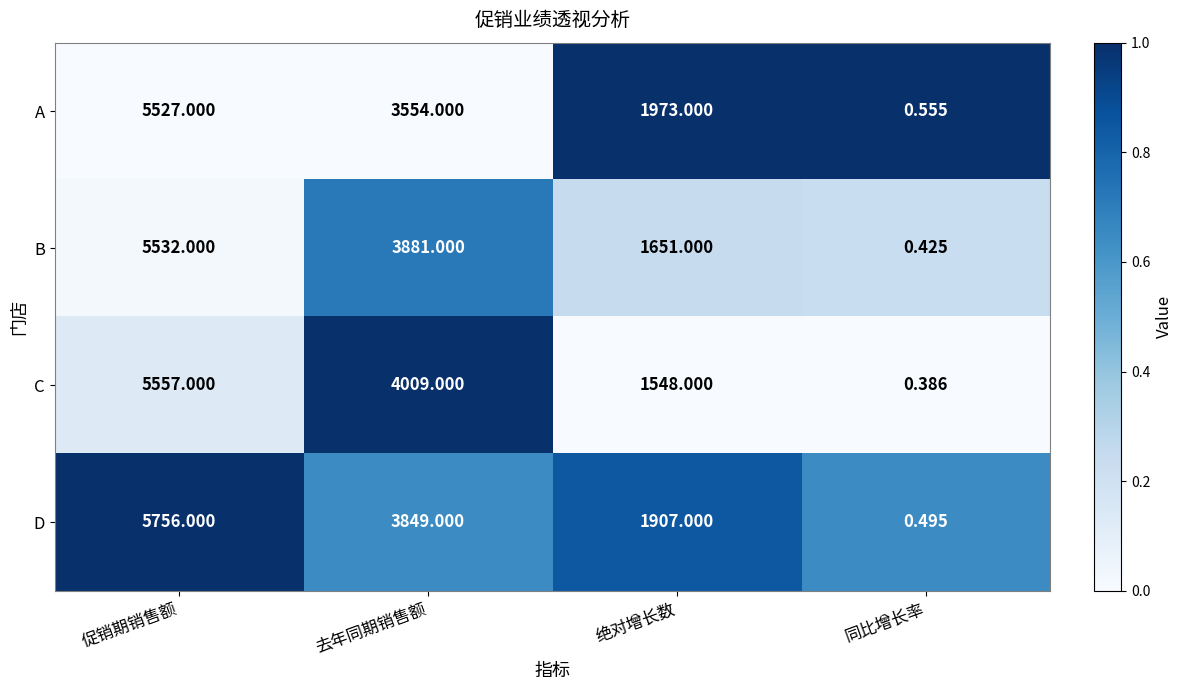

Which series has the largest total across all categories?

D